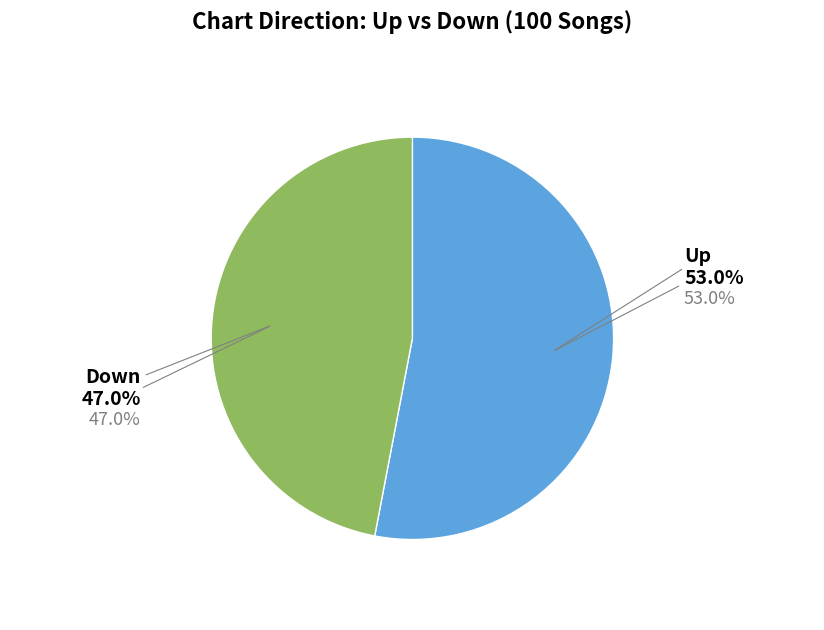

What is the smallest slice in the pie chart?

down